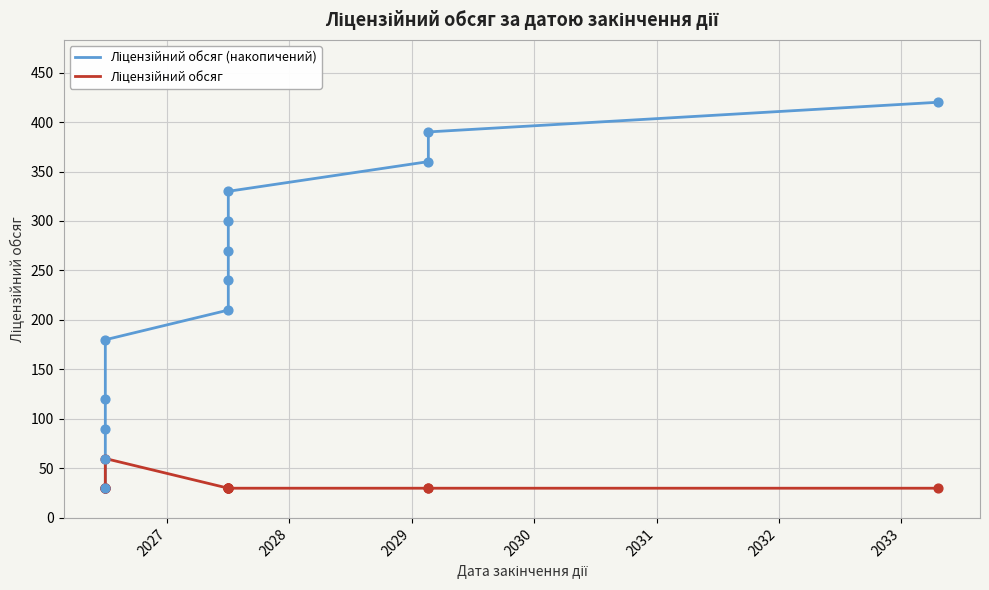

Which series reaches the maximum Y coordinate?

Ліцензійний обсяг (накопичений)